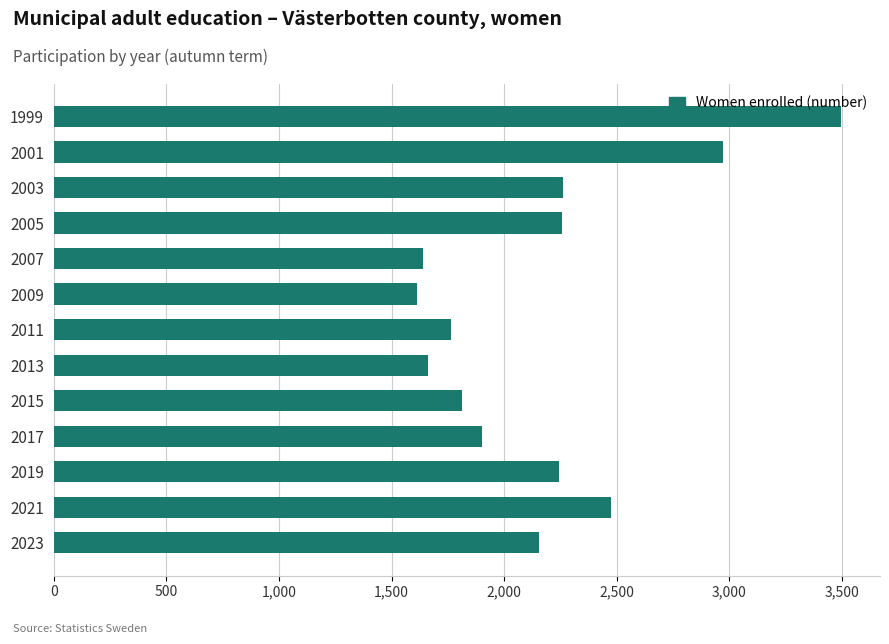

What is the value of the 10th bar from the top?

1900